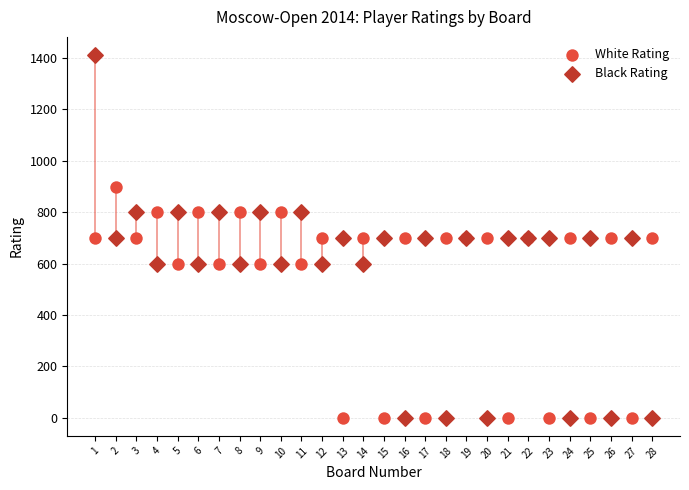

Which series has the largest Y range (max minus min)?

Black Rating